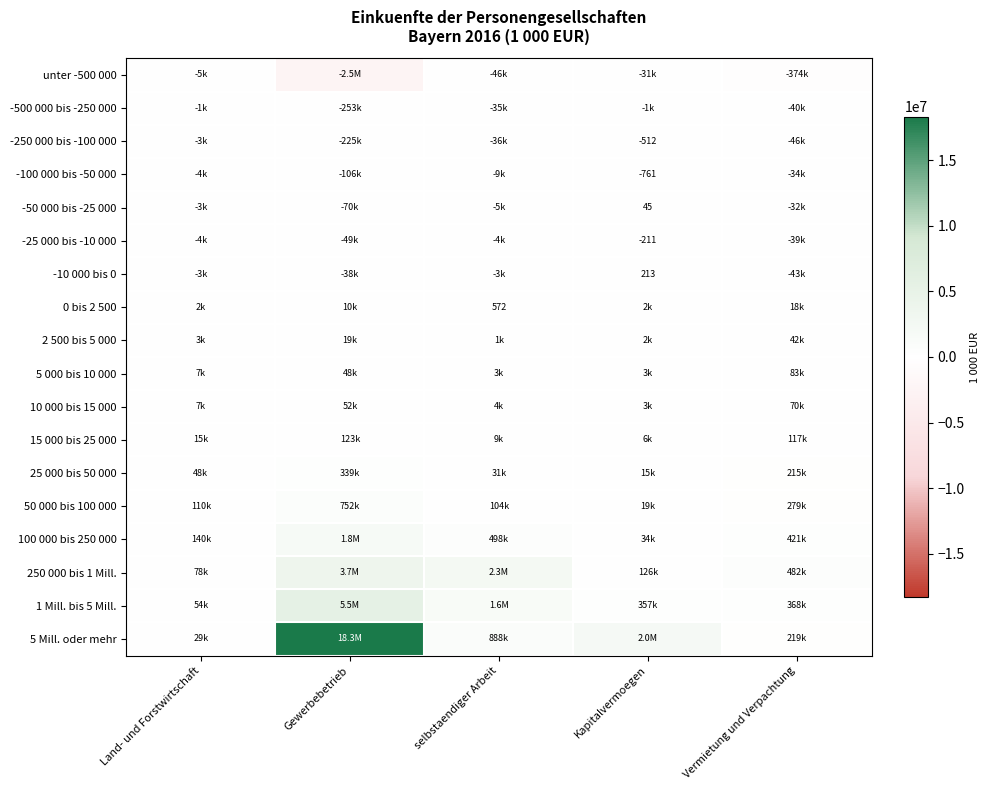

Is the value of 250 000 bis 1 Mill. at Vermietung und Verpachtung greater than the value of -50 000 bis -25 000 at Kapitalvermoegen?

Yes